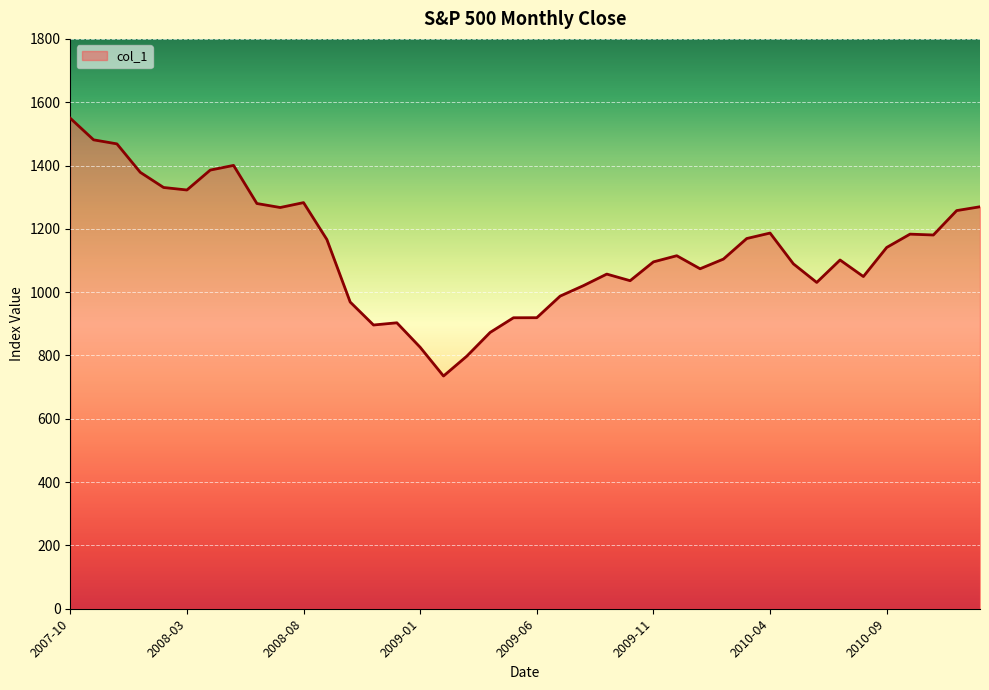

How many lines are shown in the chart?

1